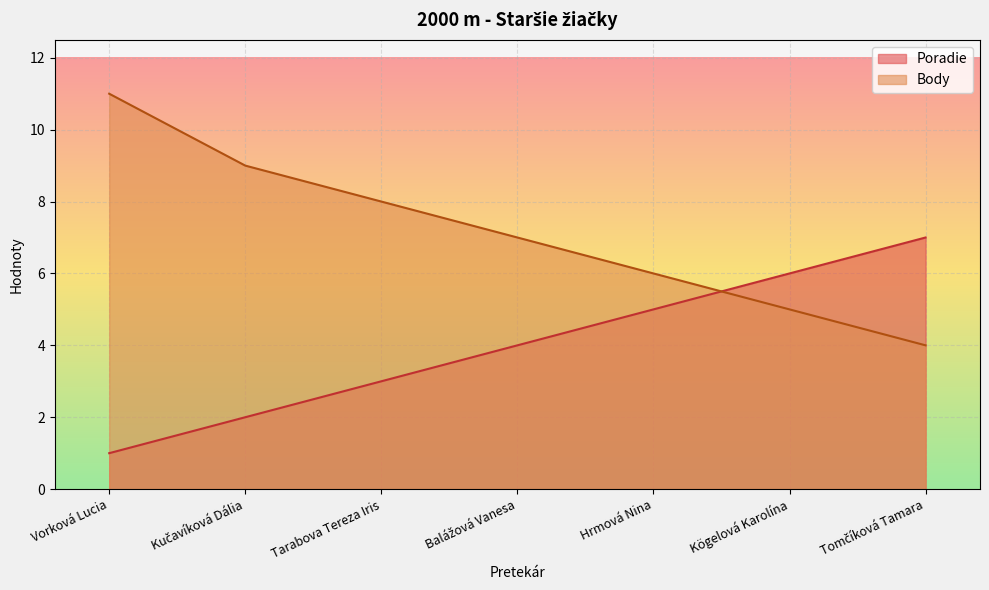

What is the value of the Body point at the 1st from the left?

11